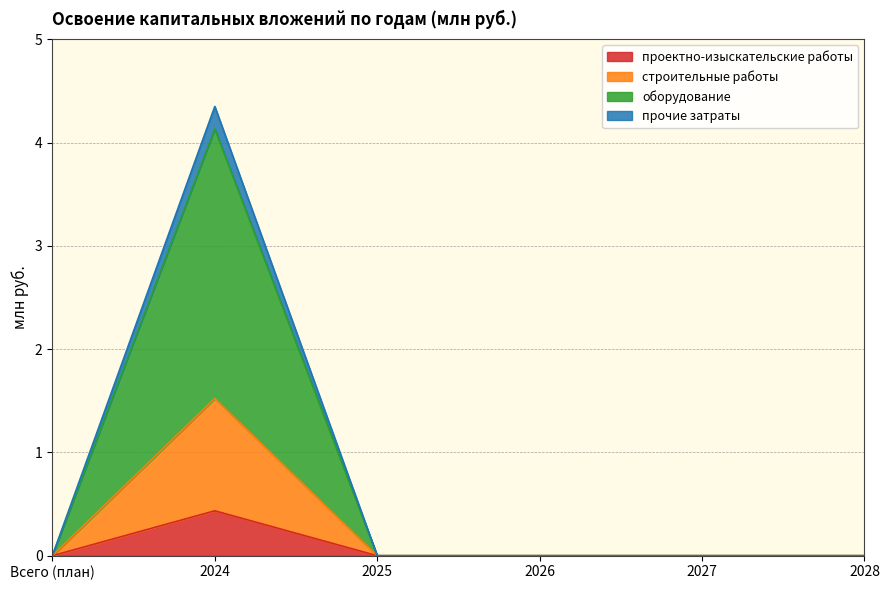

How many values in the проектно-изыскательские работы series exceed 0?

1